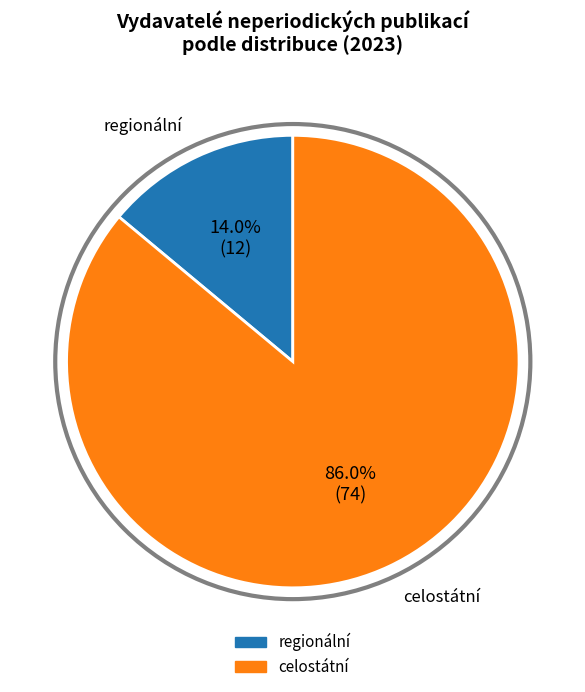

To the nearest percent, what is the combined percentage of celostátní and regionální?

100%